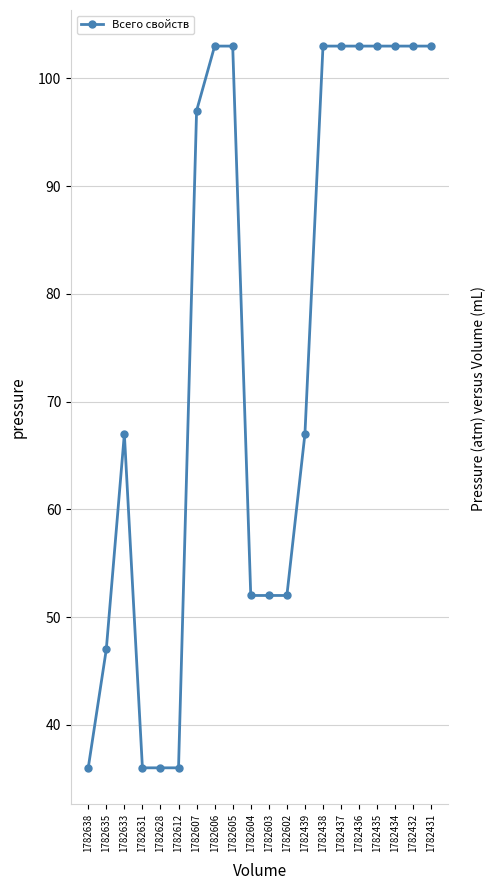

How many data points are less than 97?

10